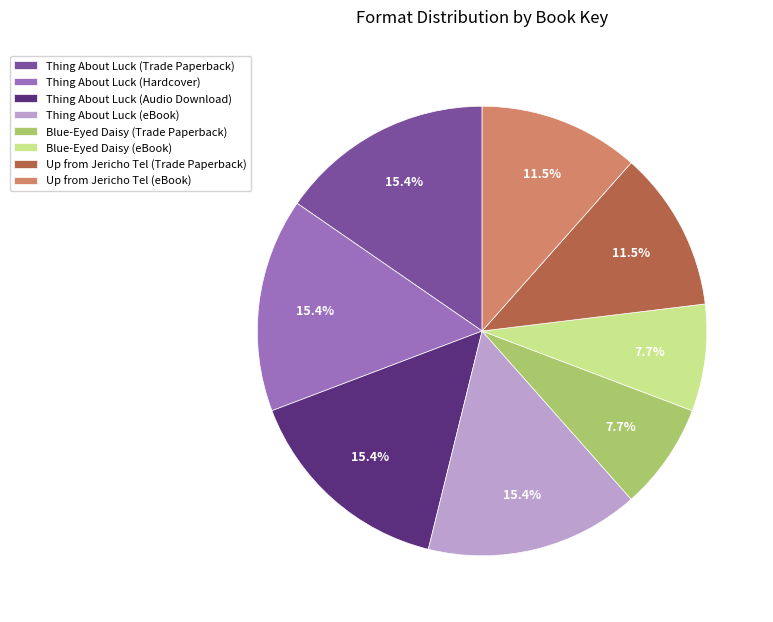

The Thing About Luck (Audio Download) slice represents 15% of the pie. True or false?

True